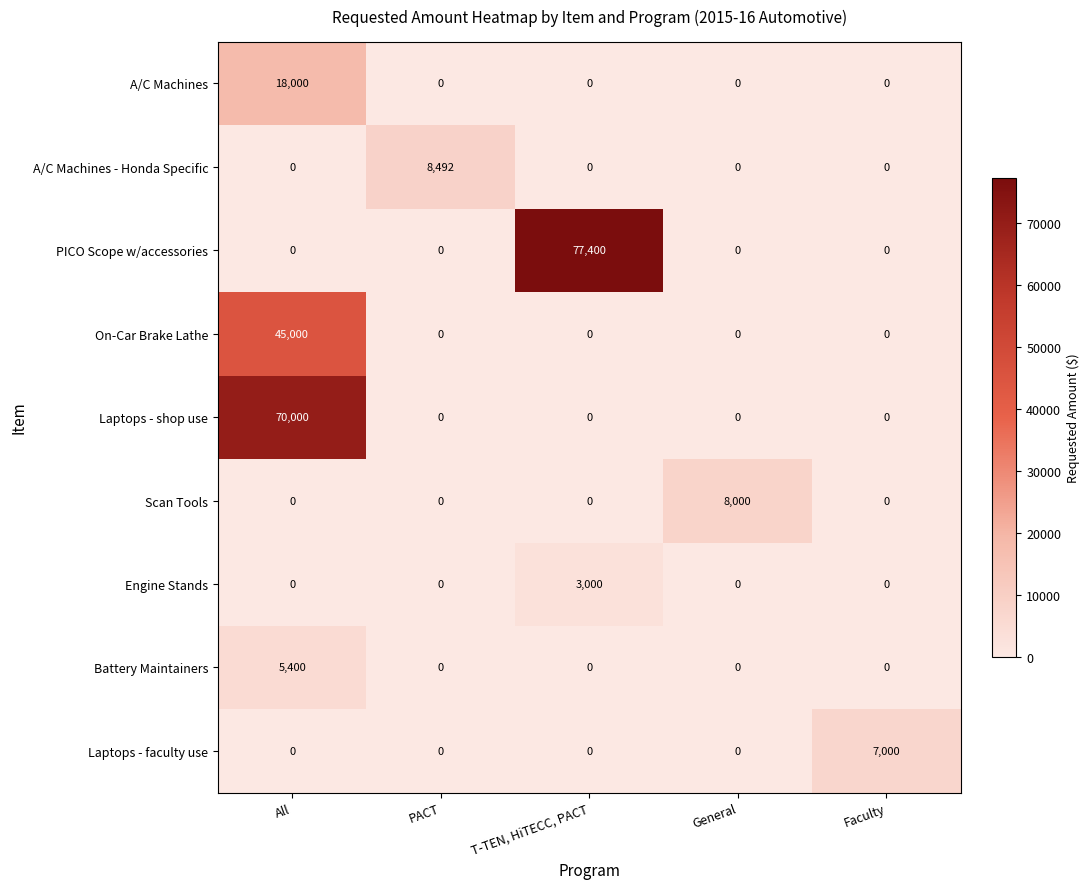

At which category is the sum across all series the highest?

All